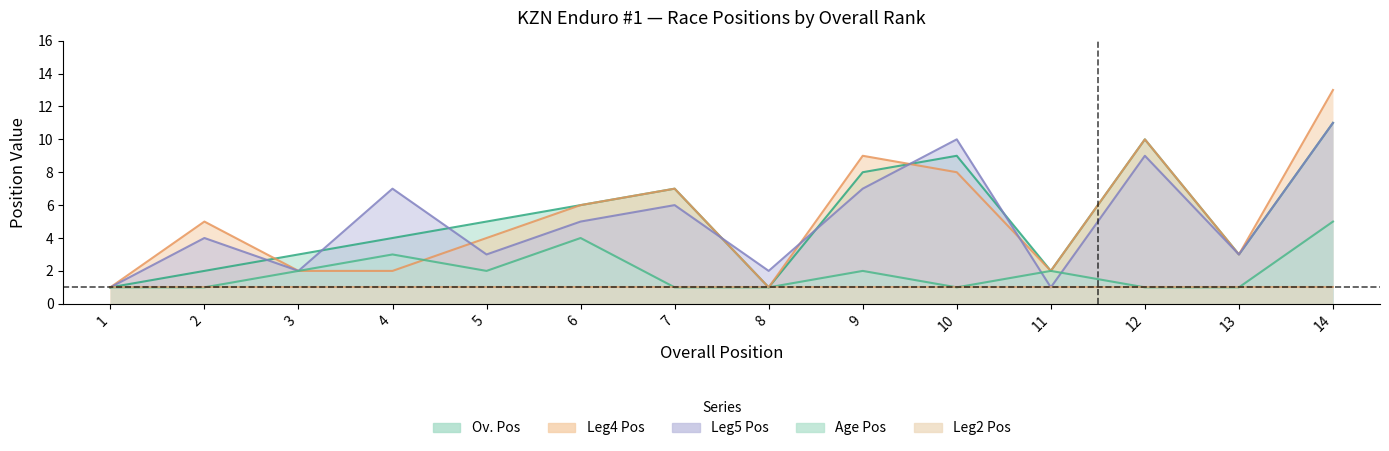

What is the lowest value of the Ov. Pos series?

1